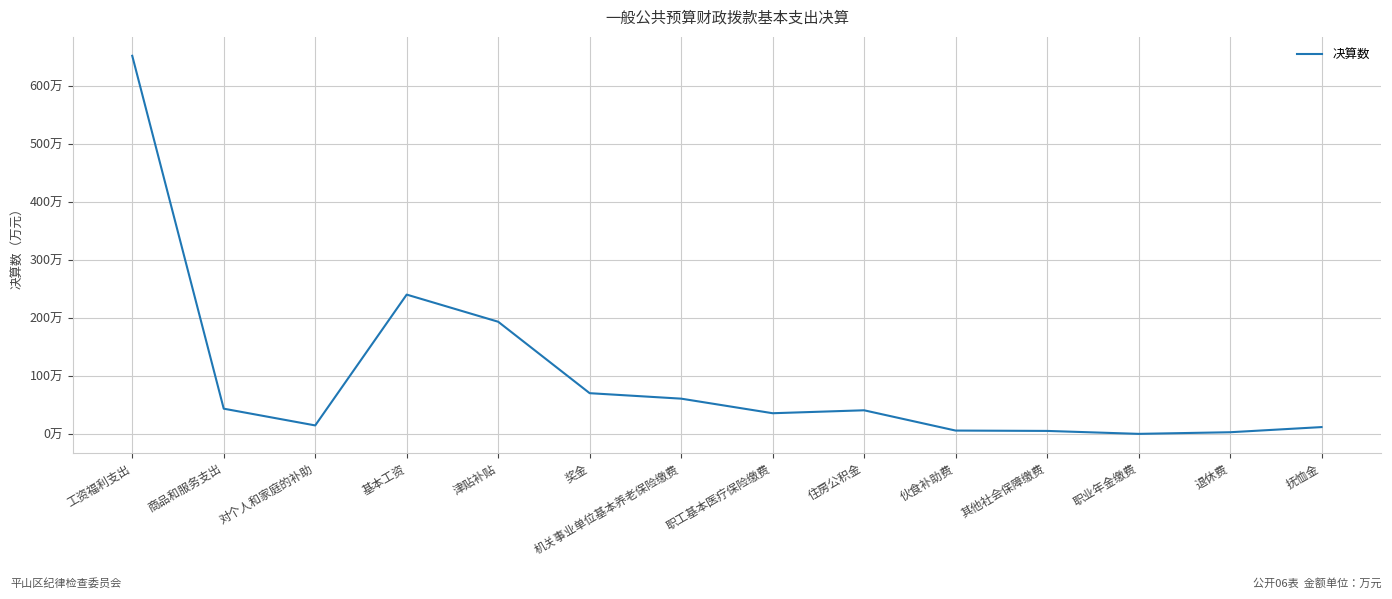

Where is the data nearest to the value 325?

基本工资